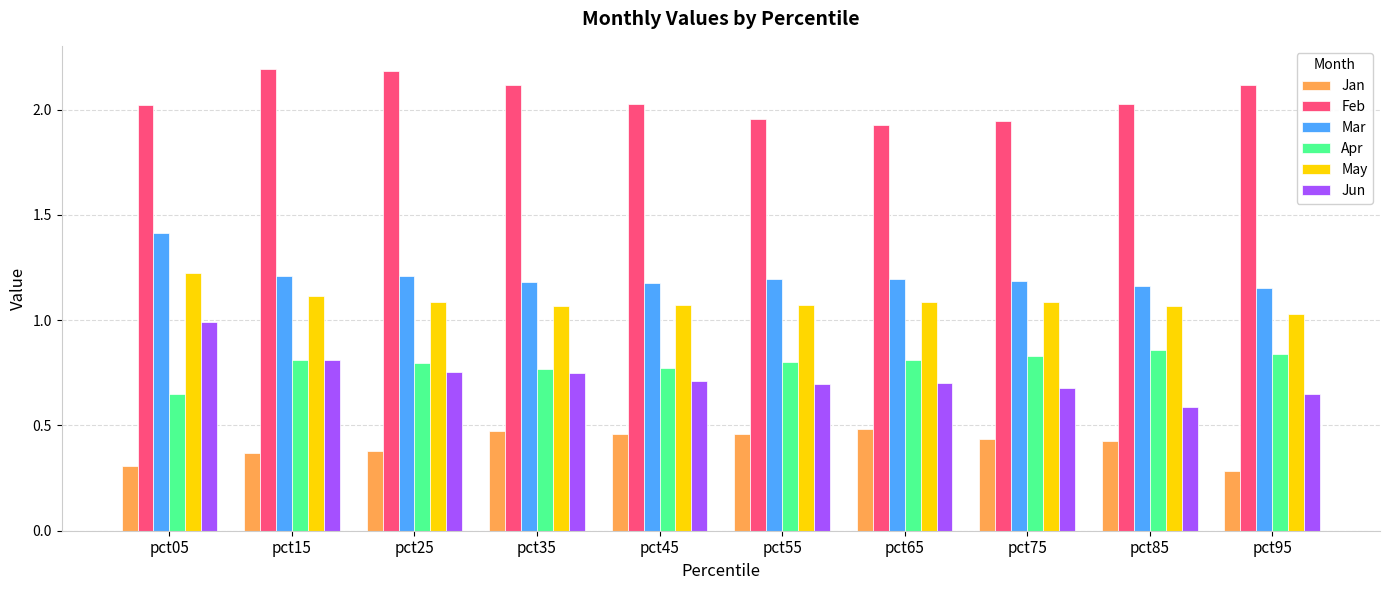

What is the greatest value displayed?

2.2